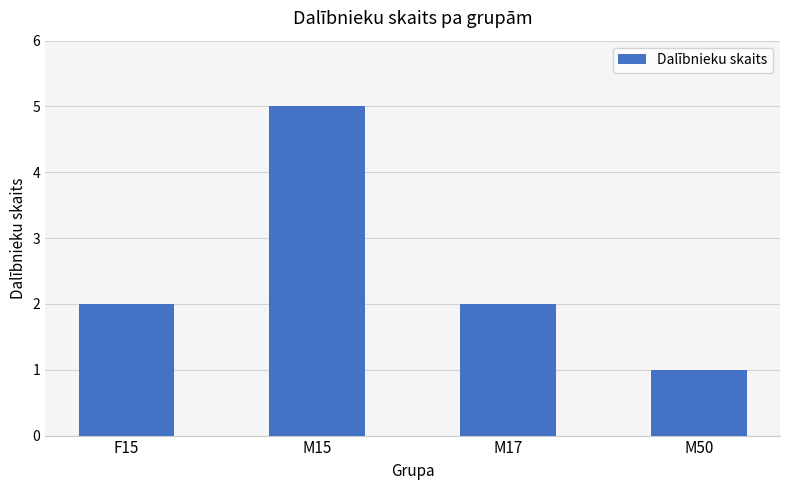

Does the chart contain stacked bars?

No